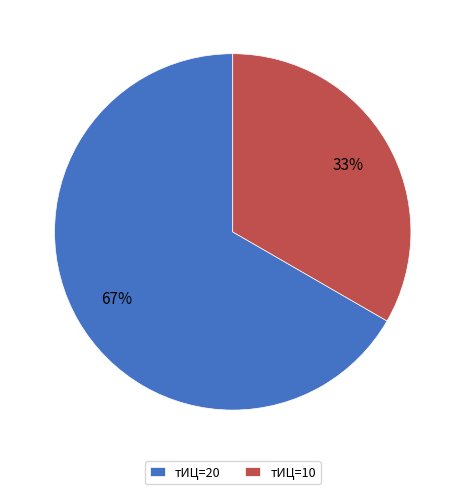

What percentage is the тИЦ=20 slice, to the nearest percent?

67%